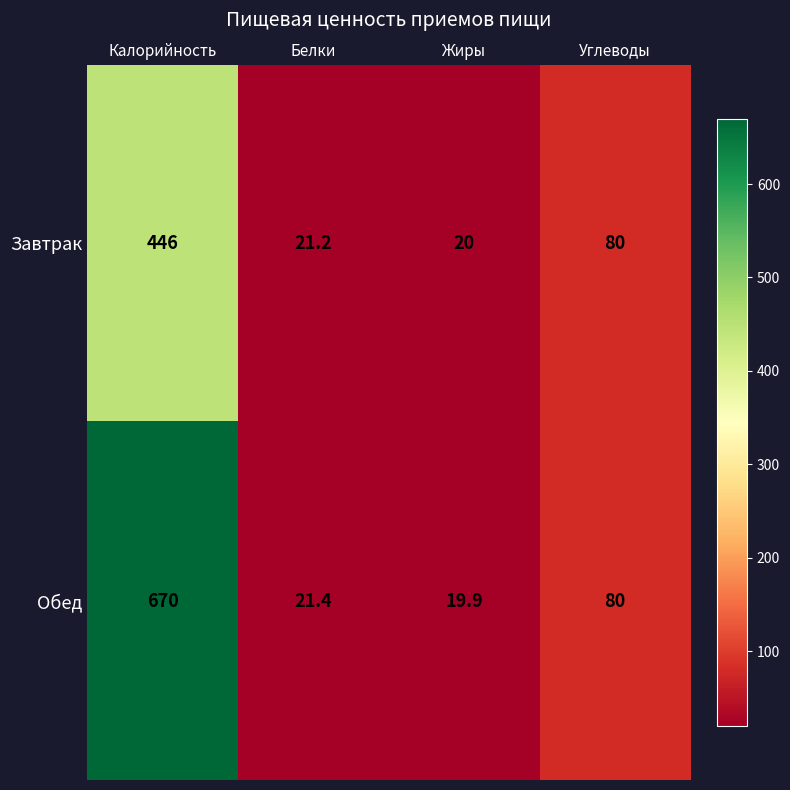

True or false: Обед has a value of 19.9 at Жиры.

True